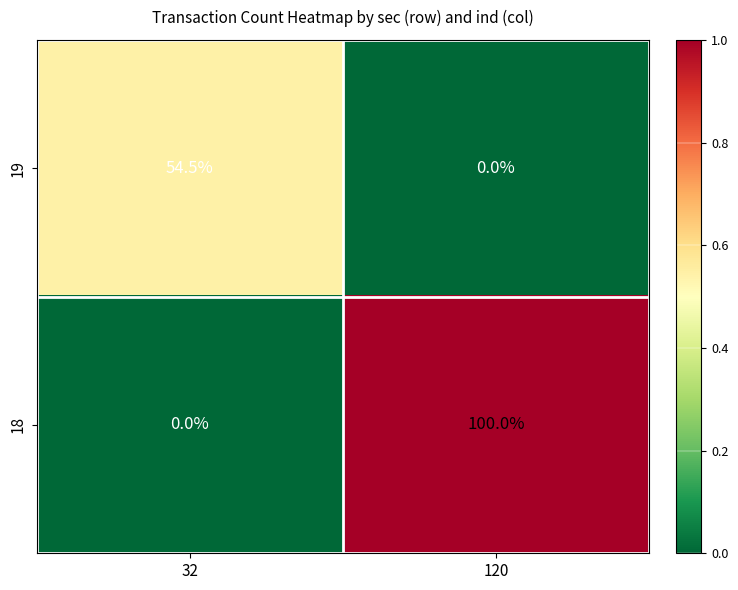

What is the sum of the 18 values at 32 and 120?

100.0